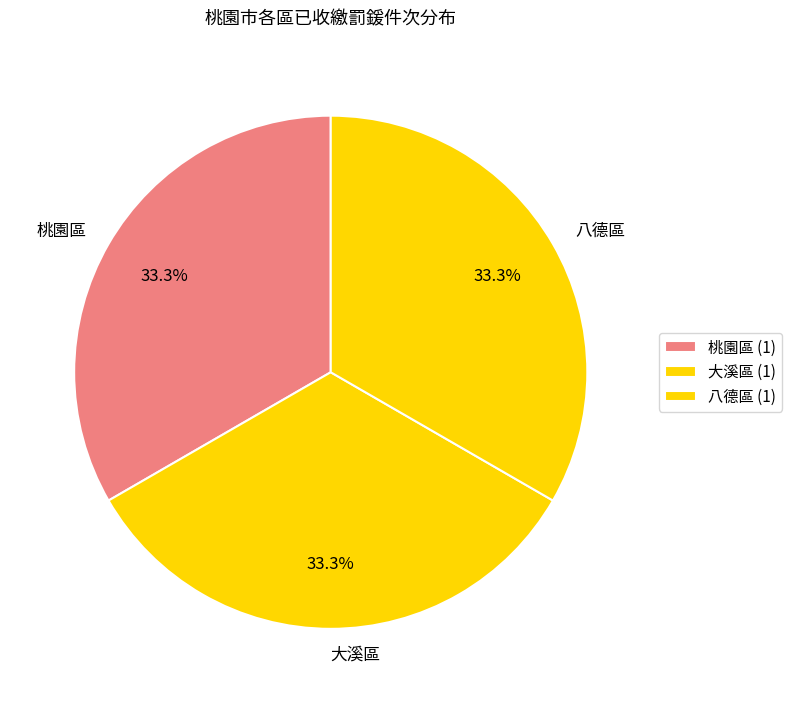

To the nearest percent, what is the average slice percentage?

33%